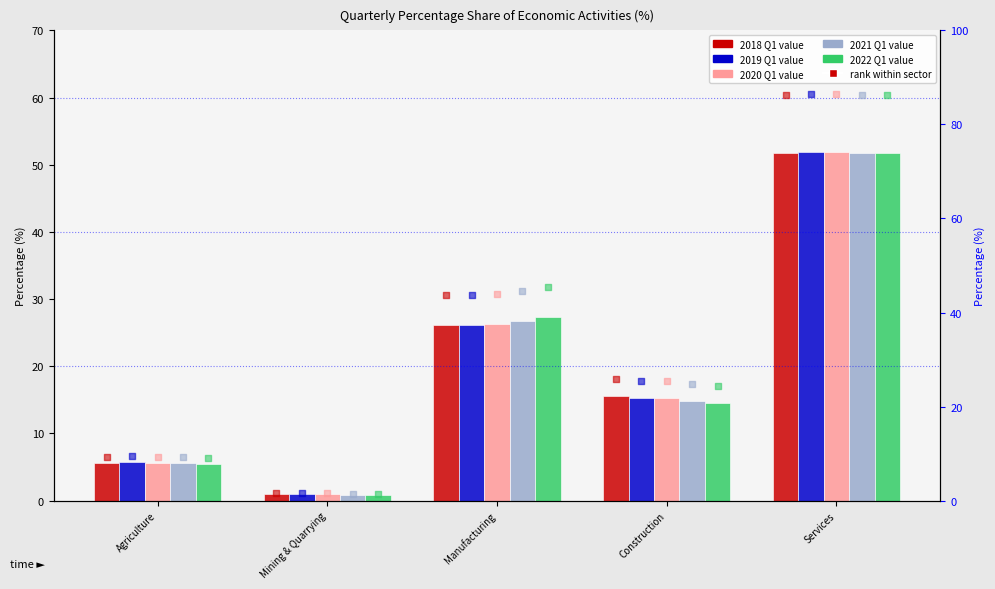

Is the value of 2018 Q1 at Agriculture greater than the value of 2022 Q1 at Mining & Quarrying?

Yes